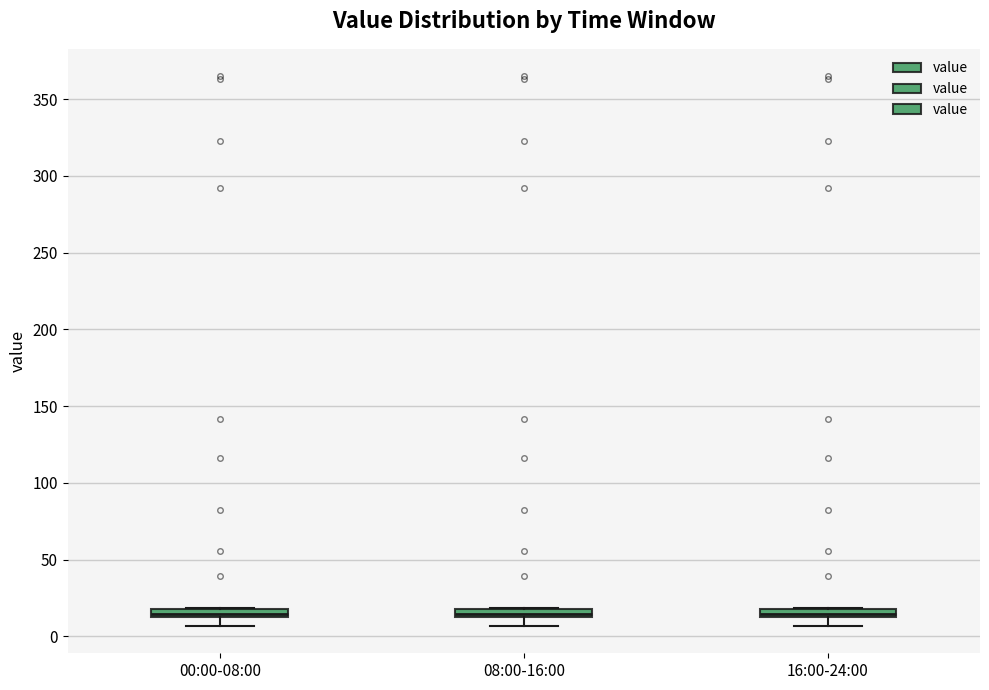

Where is the lower edge of the box for 16:00-24:00 on the y-axis? The values are not printed on the chart, so give them approximately, as read against the axis.

15